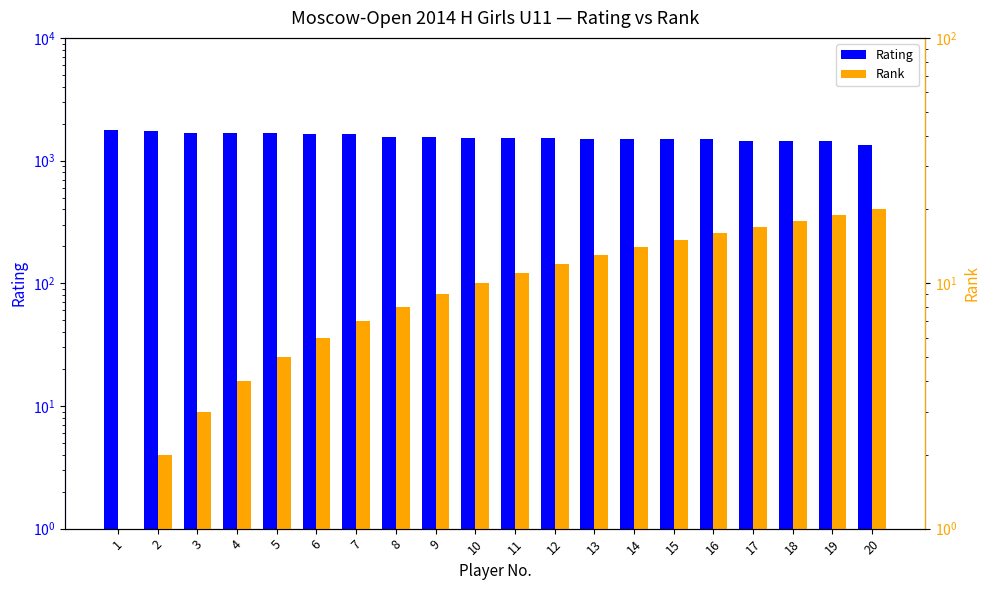

Reading left to right, list all the values displayed in this chart.

Rating: 1773	1740	1687	1684	1681	1656	1645	1554	1549	1537	1525	1519	1502	1499	1487	1487	1446	1446	1443	1330
Rank: 1	2	3	4	5	6	7	8	9	10	11	12	13	14	15	16	17	18	19	20